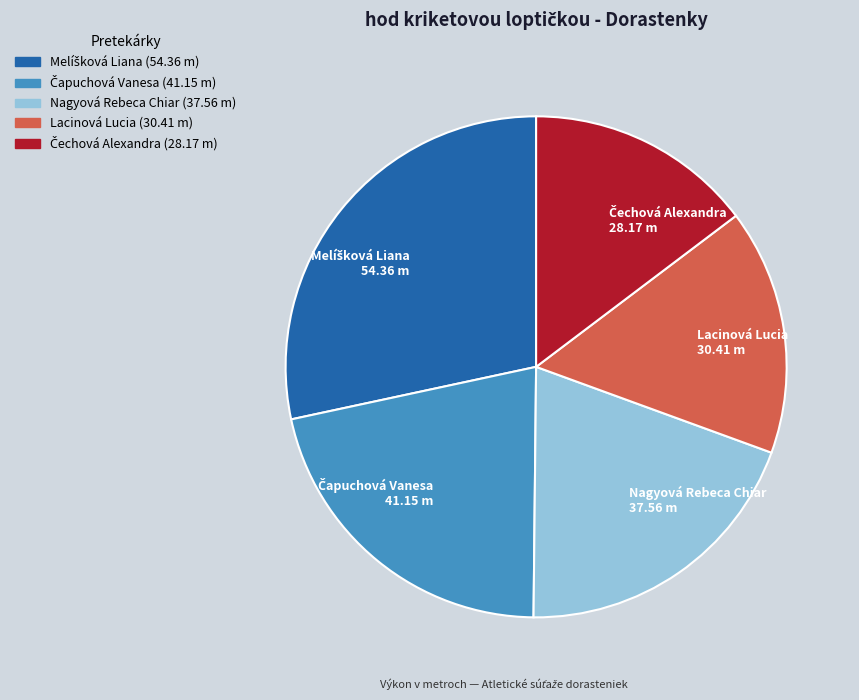

True or false: Nagyová Rebeca Chiar 37.56 m accounts for 26% of the total.

False